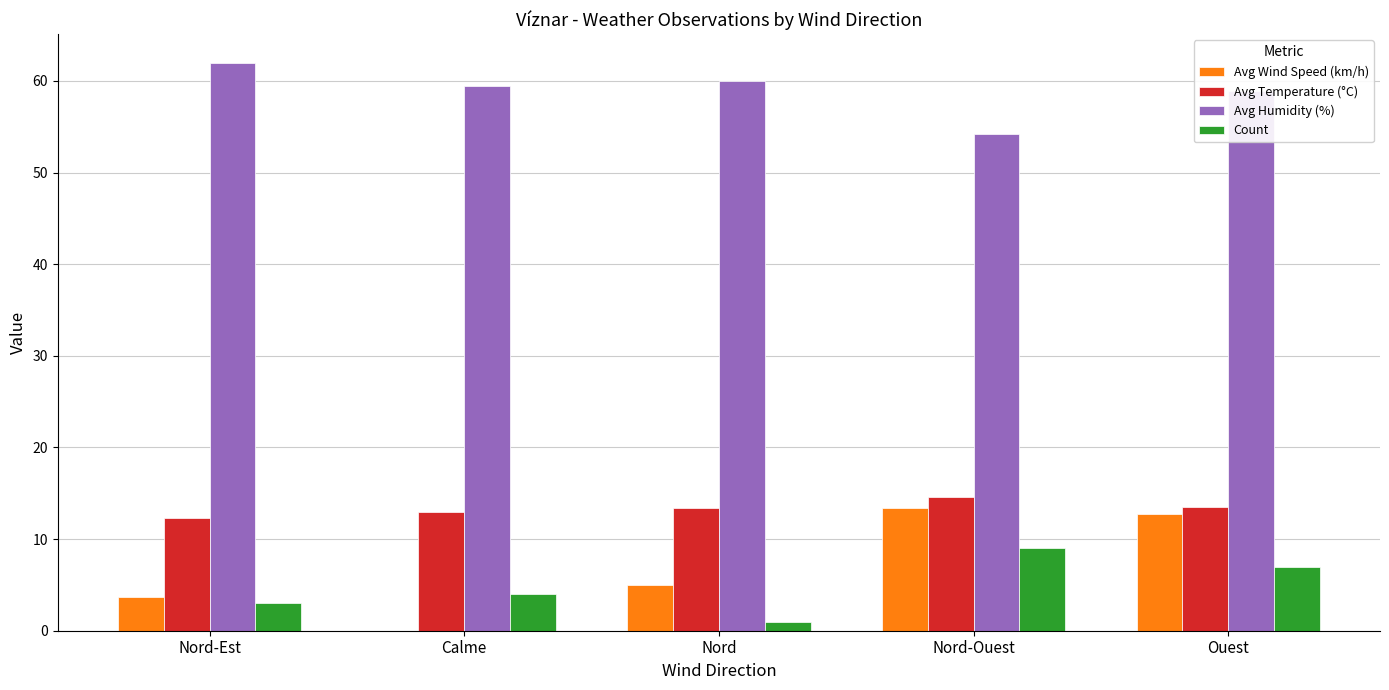

Are the bars horizontal?

No